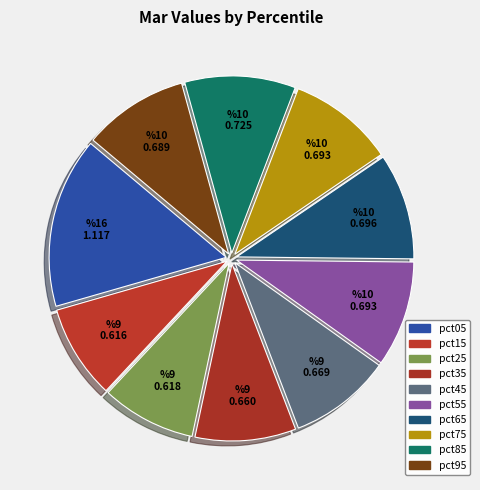

Does pct45 account for over 50% of the chart?

No